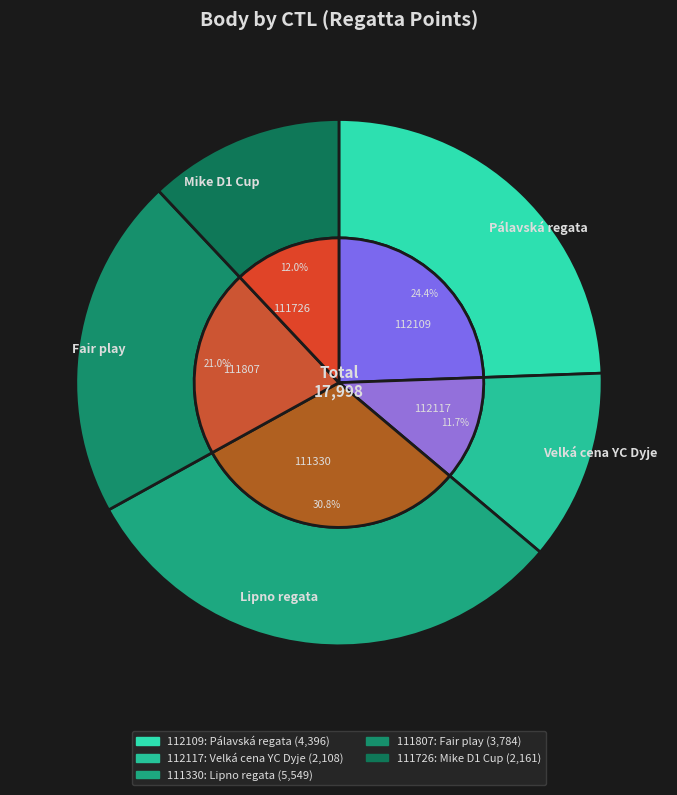

To the nearest percent, what is the combined percentage of 112109 and 111807?

45%